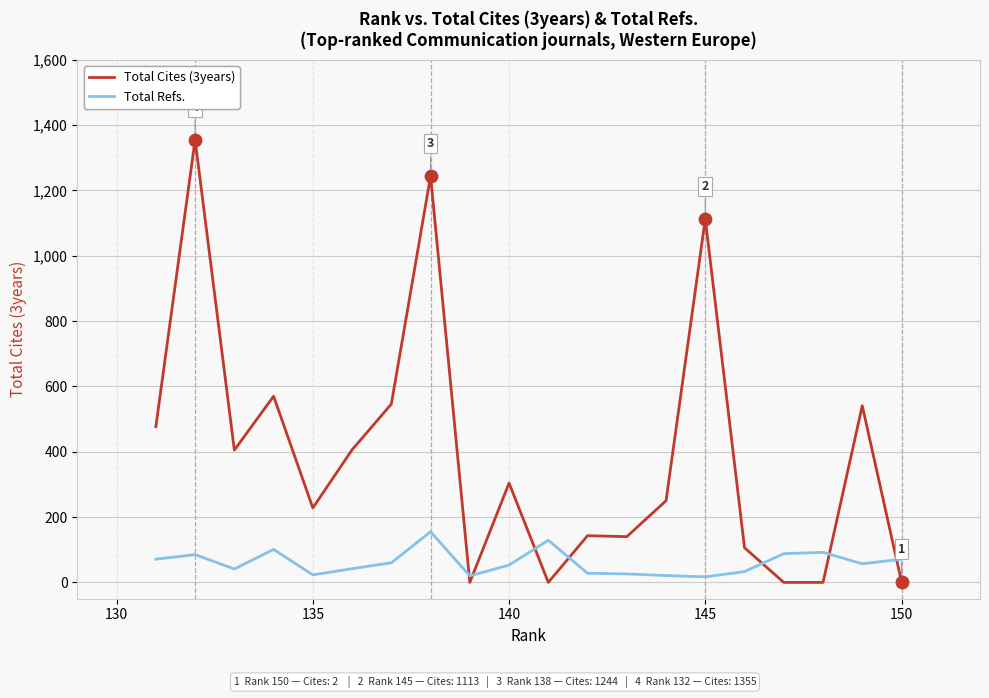

Is the value of Total Refs. at 13 greater than the value of Total Cites (3years) at 12?

No